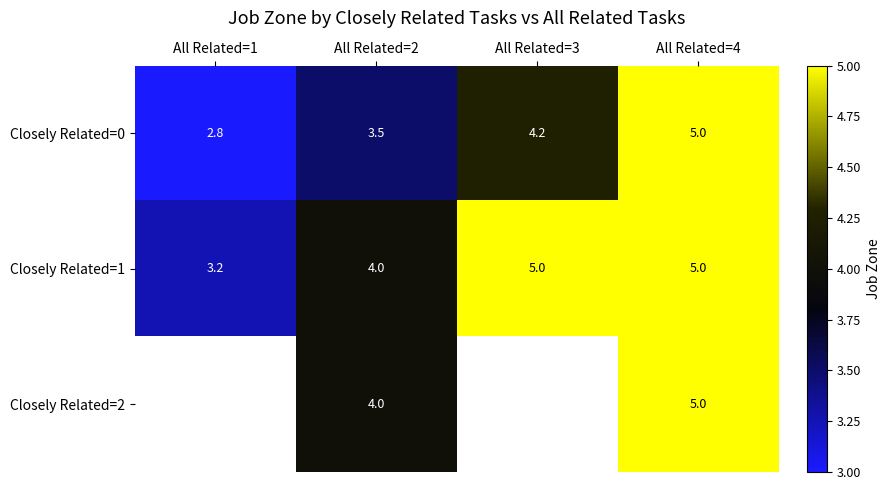

Count the number of data series in this chart.

3